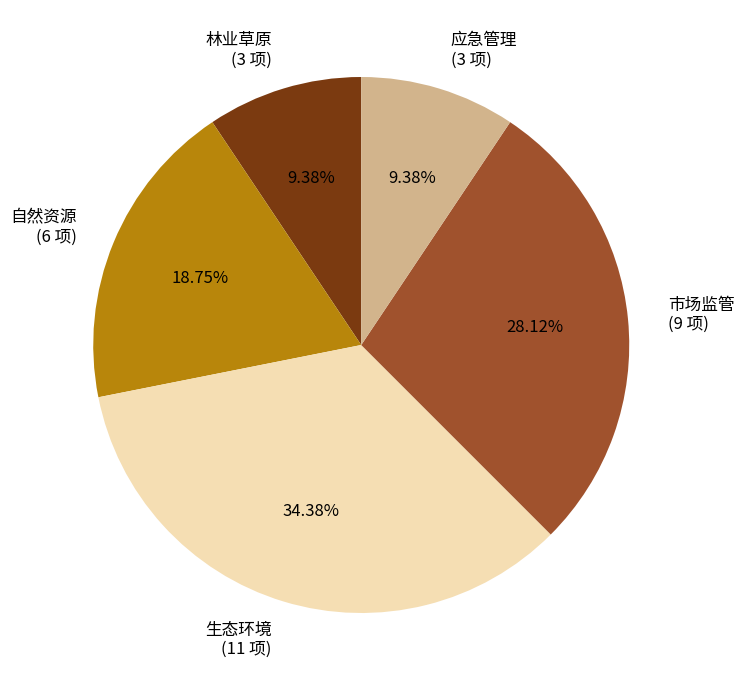

Count the number of slices in the pie.

5